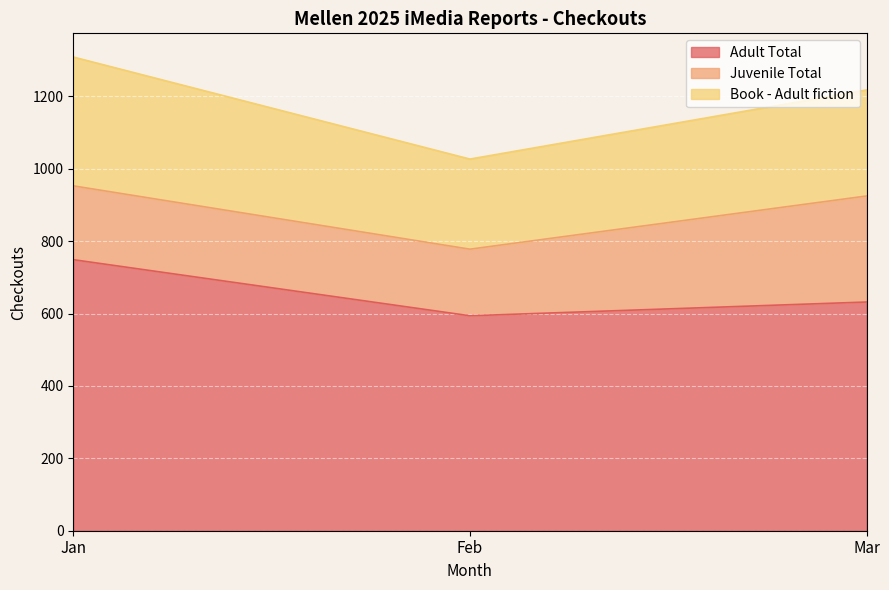

List the labels in order of Adult Total value, largest first.

Jan, Mar, Feb